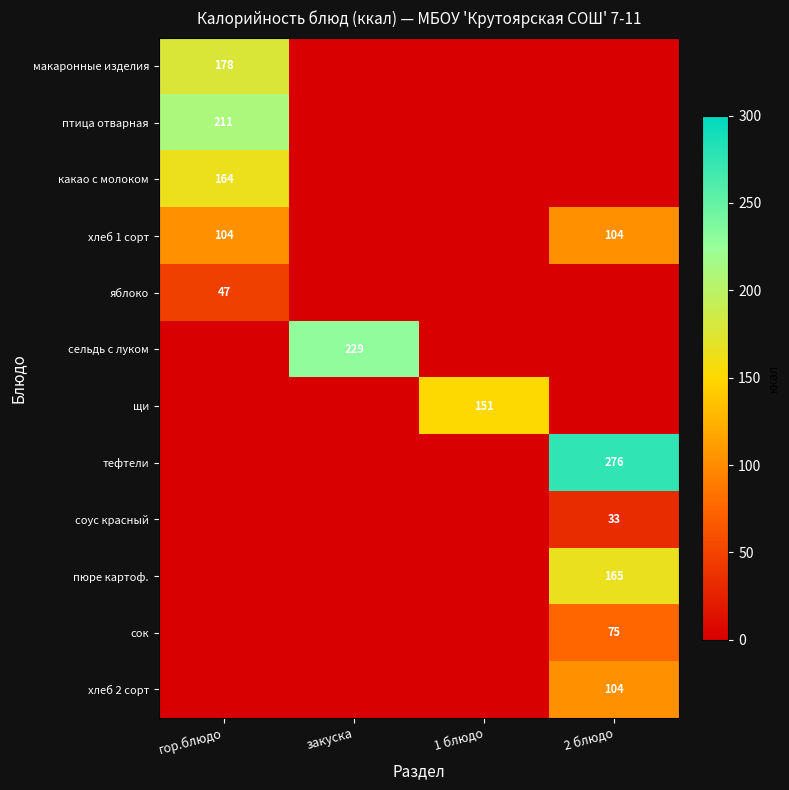

Between 1 блюдо and закуска, which is larger?

1 блюдо